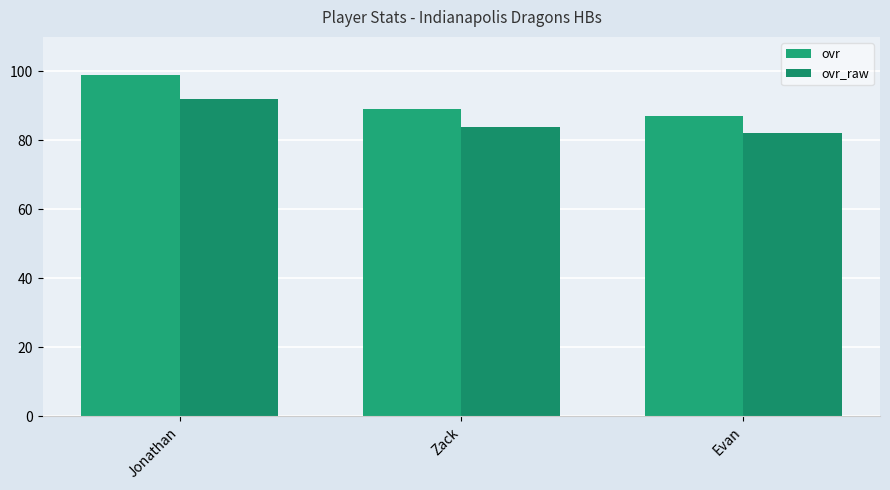

How many data points does each series have?

3